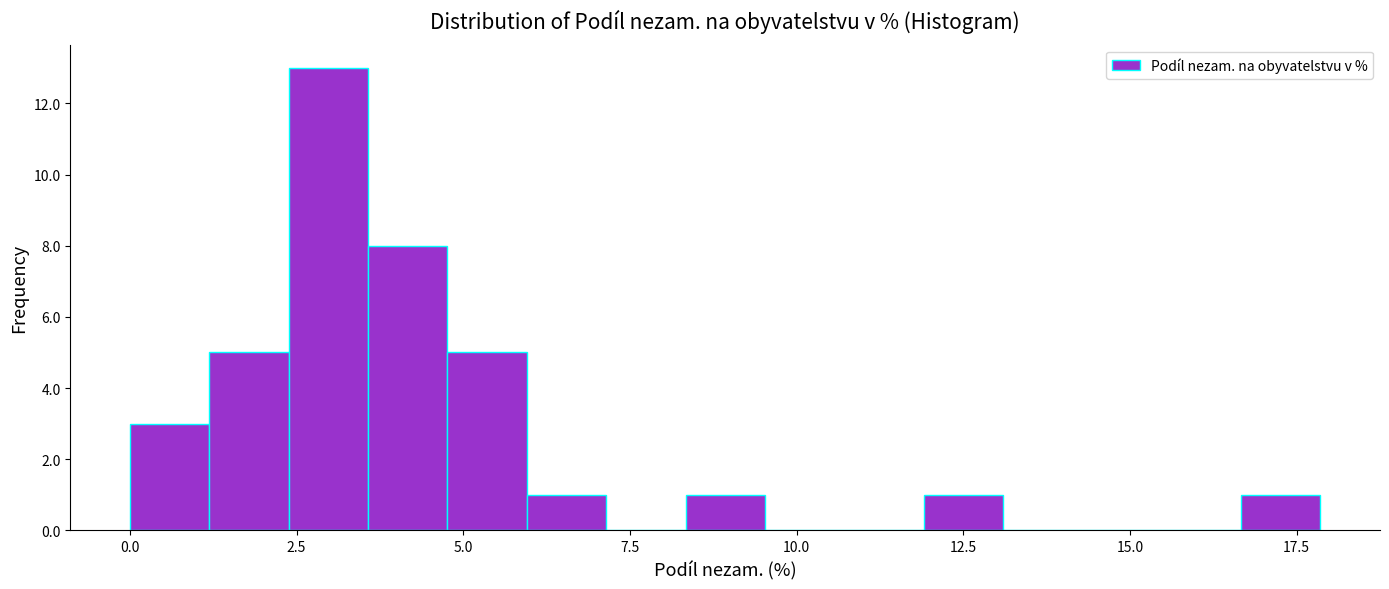

Around what value on the x-axis is the tallest bar? Give the approximate position of its centre, as read against the axis.

3.0